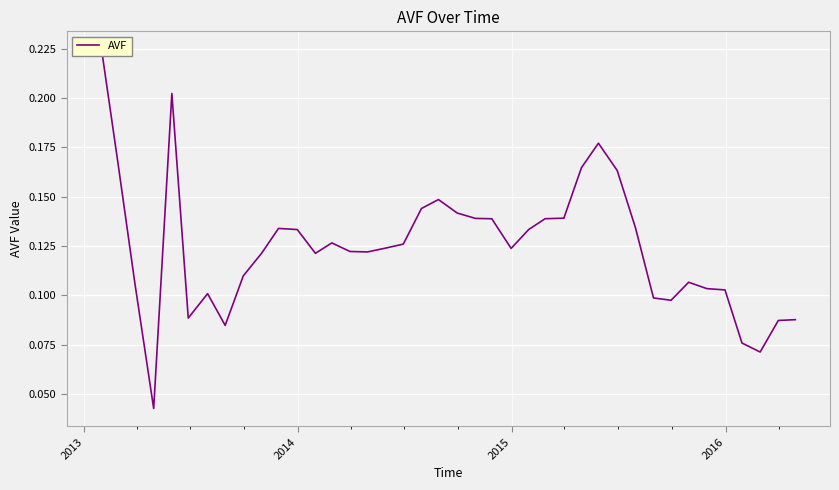

True or false: the data shows 0.0 at 12.

False